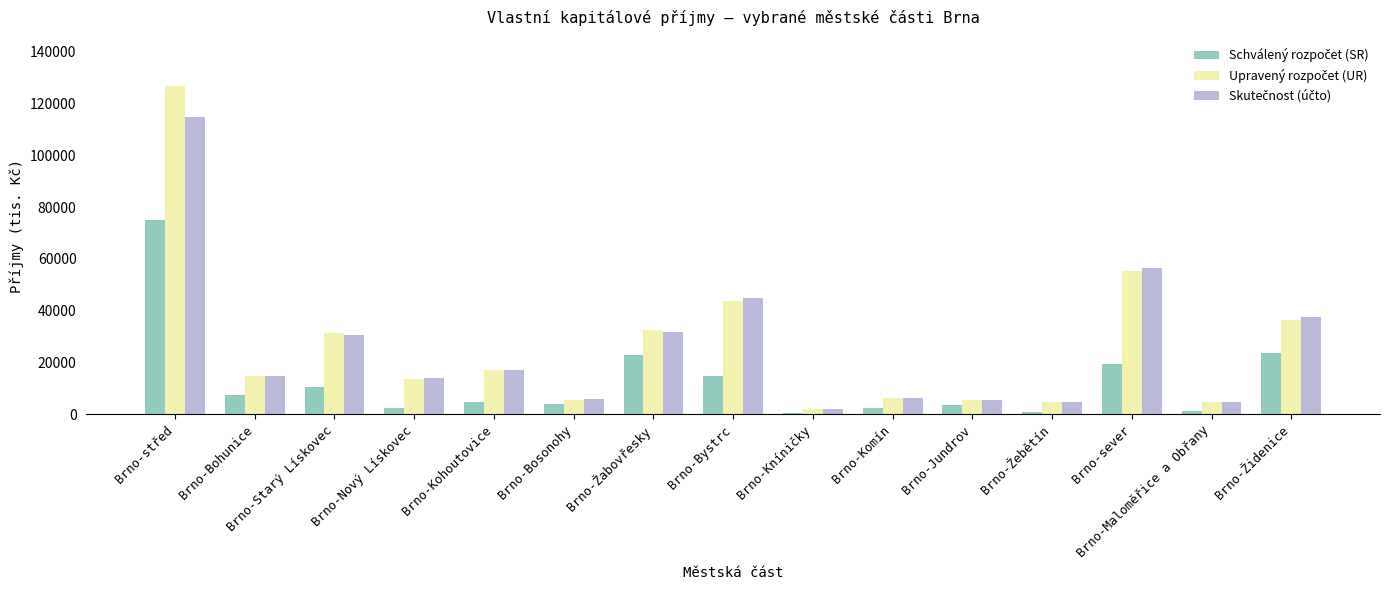

What is the maximum value shown in the chart?

126696